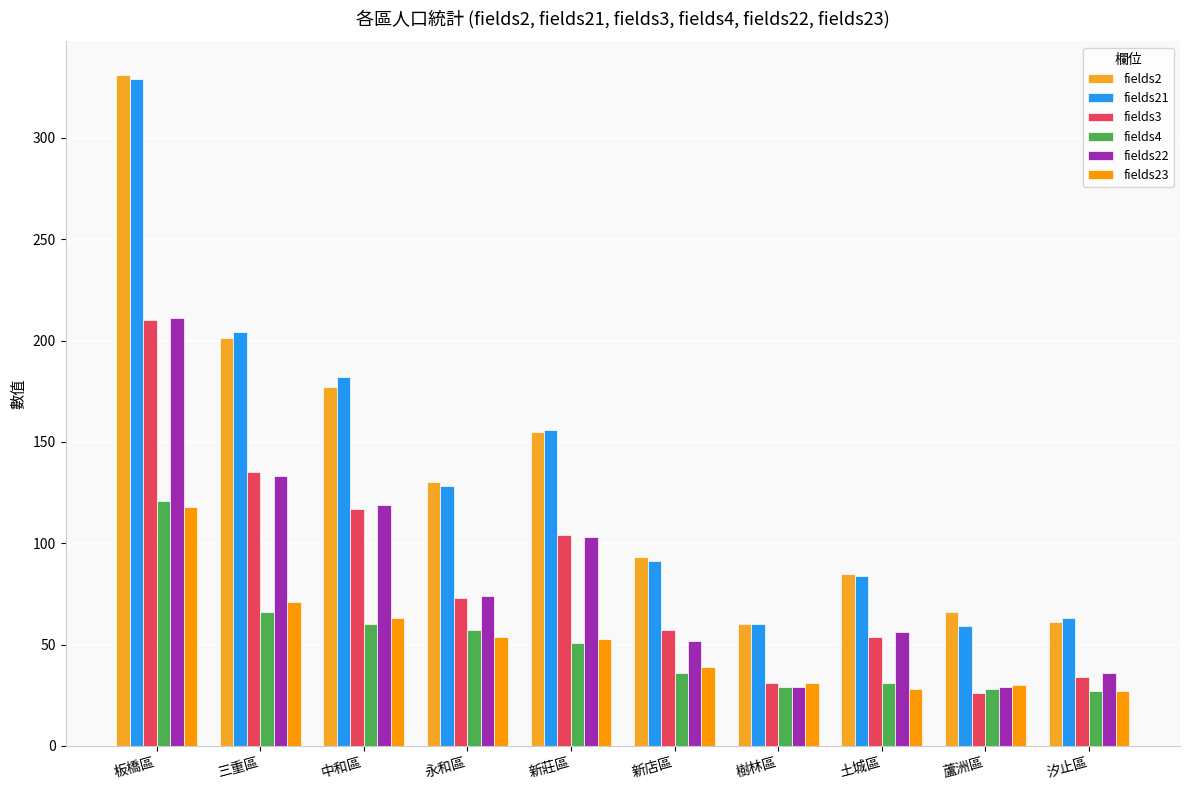

Count the number of data series in this chart.

6